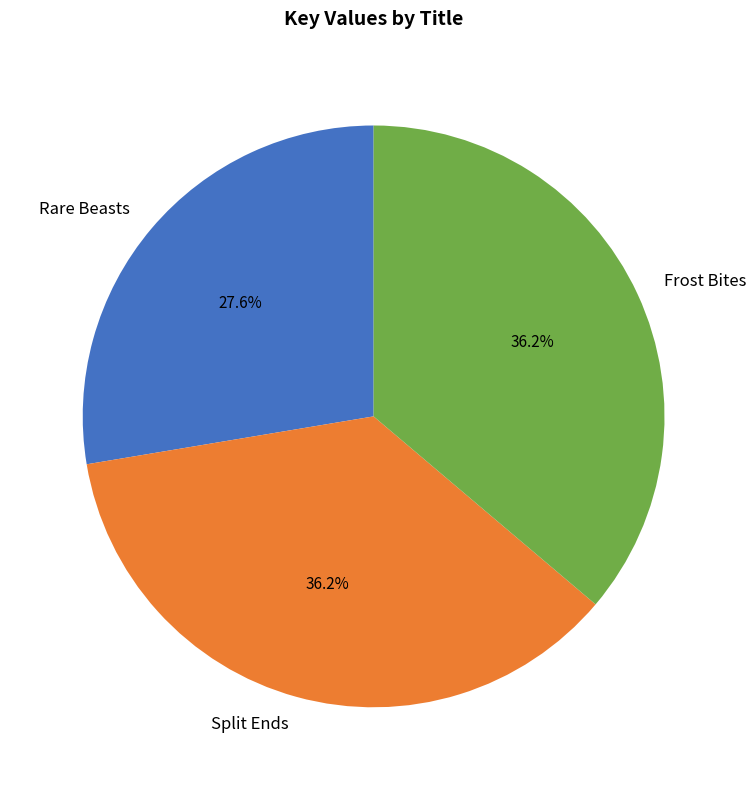

Does any single category account for the majority?

No